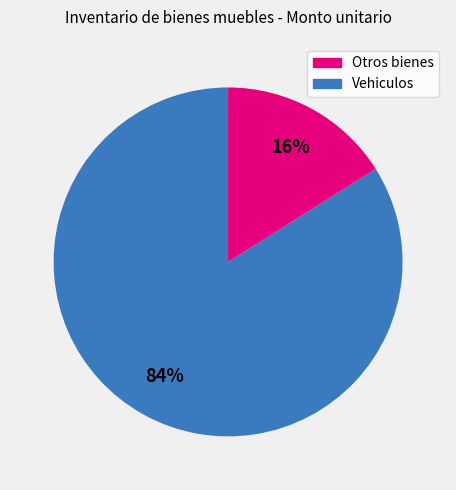

To the nearest percent, what is the difference between the largest and smallest slice percentages?

68%